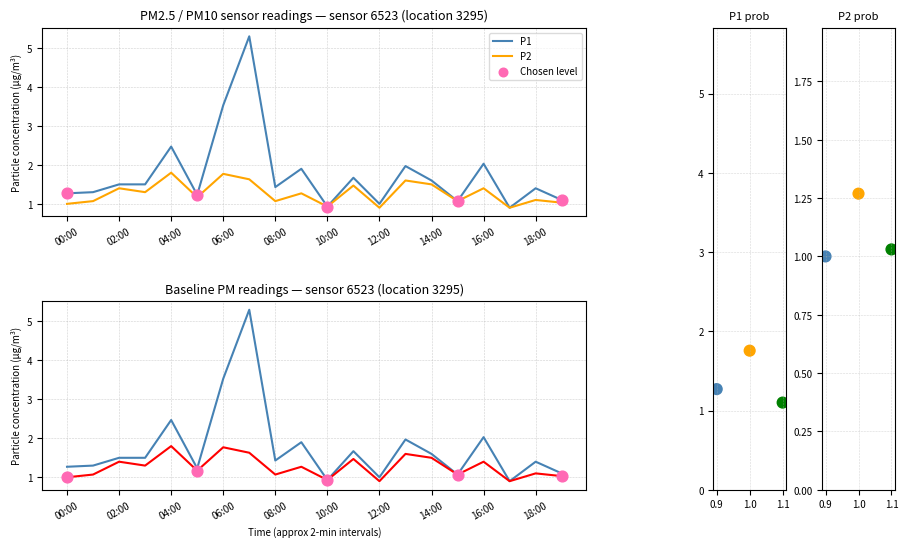

Which series has the largest total across all categories?

P1